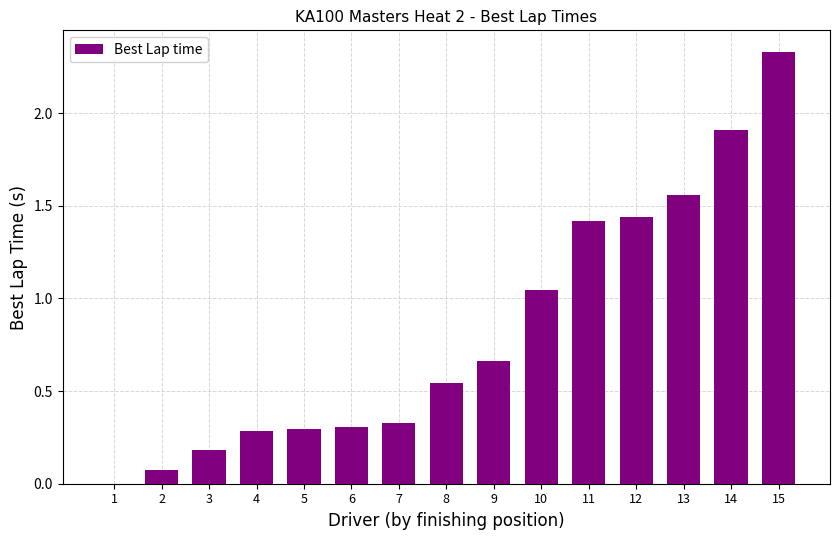

What is the change in value from 8 to 13?

+1.0